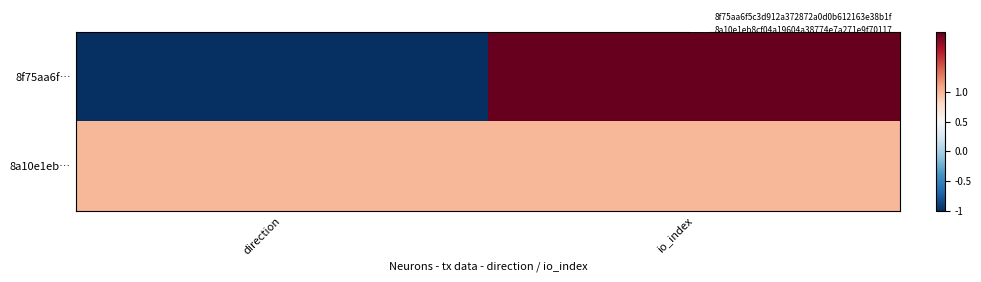

Reading right to left, transcribe all the data shown in this chart.

8f75aa6f…: io_index=2	direction=-1
8a10e1eb…: io_index=1	direction=1